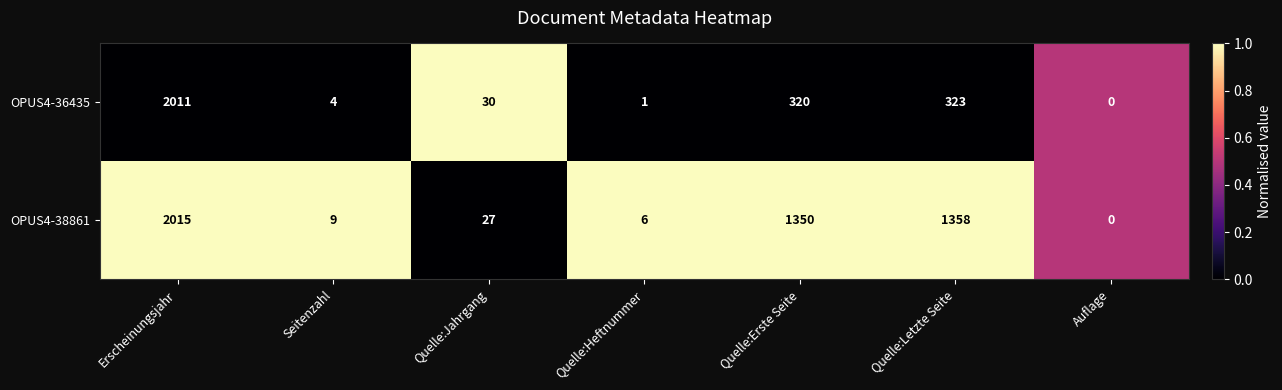

What is the sum of all OPUS4-38861 values?

4765